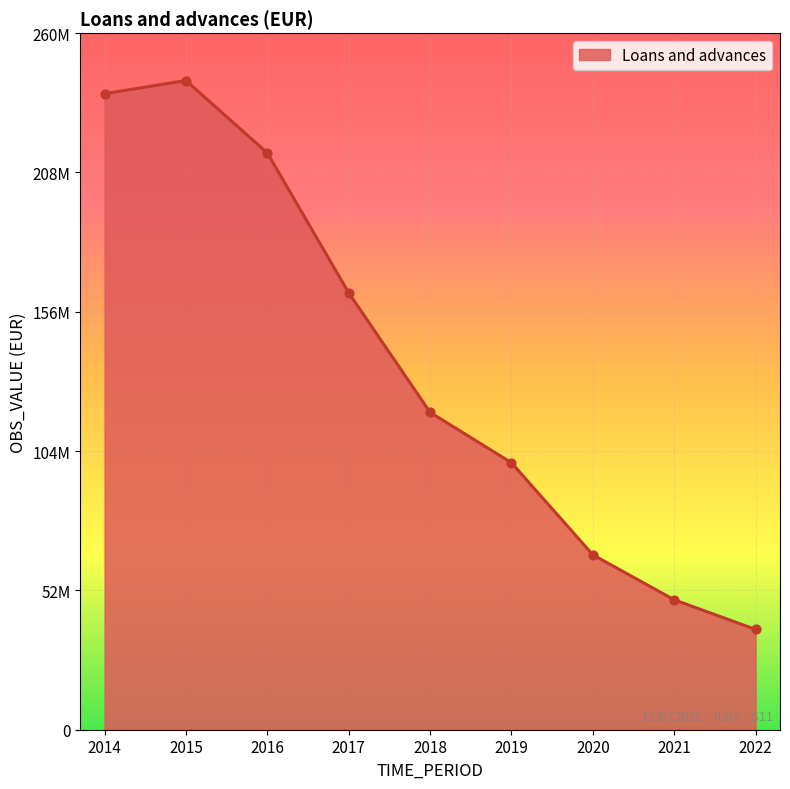

Does the chart have visible grid lines?

Yes